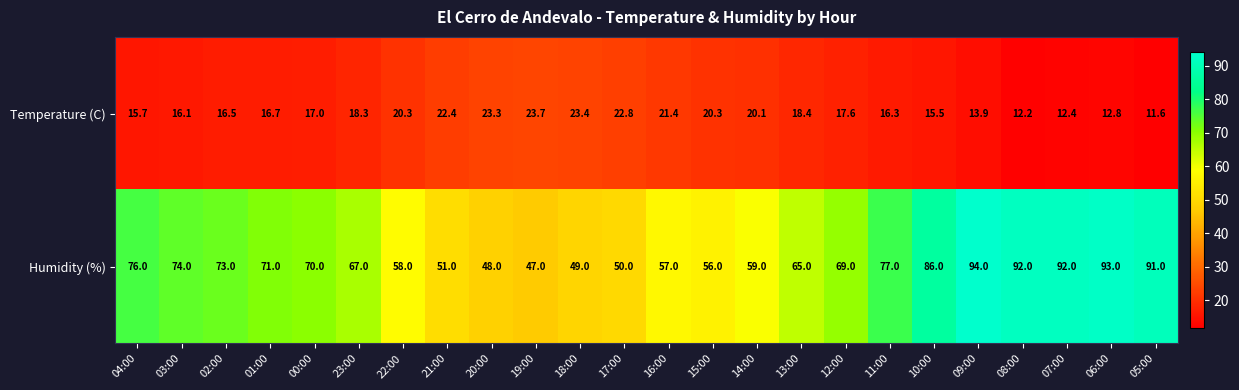

What is the greatest value displayed?

94.0